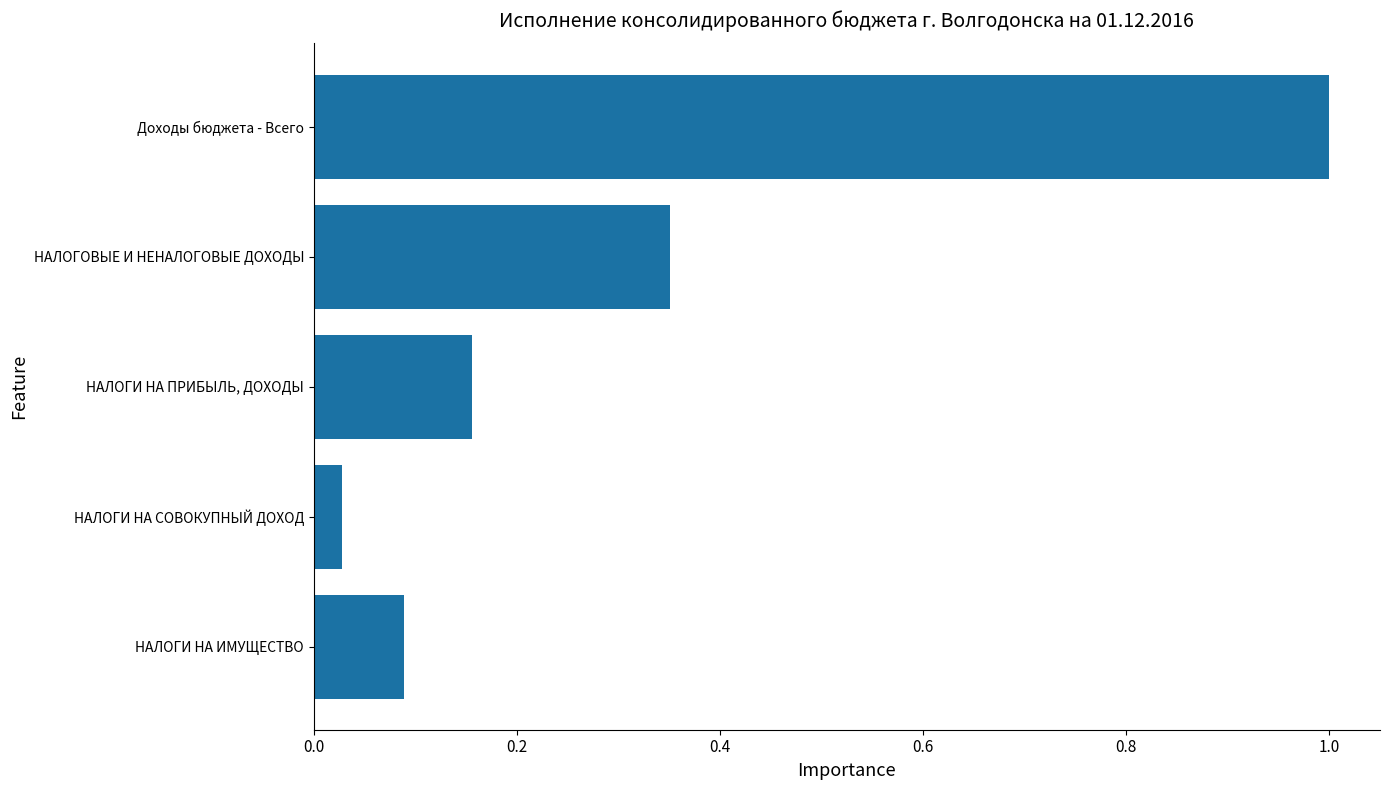

List the labels in order of value, smallest first.

НАЛОГИ НА СОВОКУПНЫЙ ДОХОД, НАЛОГИ НА ИМУЩЕСТВО, НАЛОГИ НА ПРИБЫЛЬ, ДОХОДЫ, НАЛОГОВЫЕ И НЕНАЛОГОВЫЕ ДОХОДЫ, Доходы бюджета - Всего